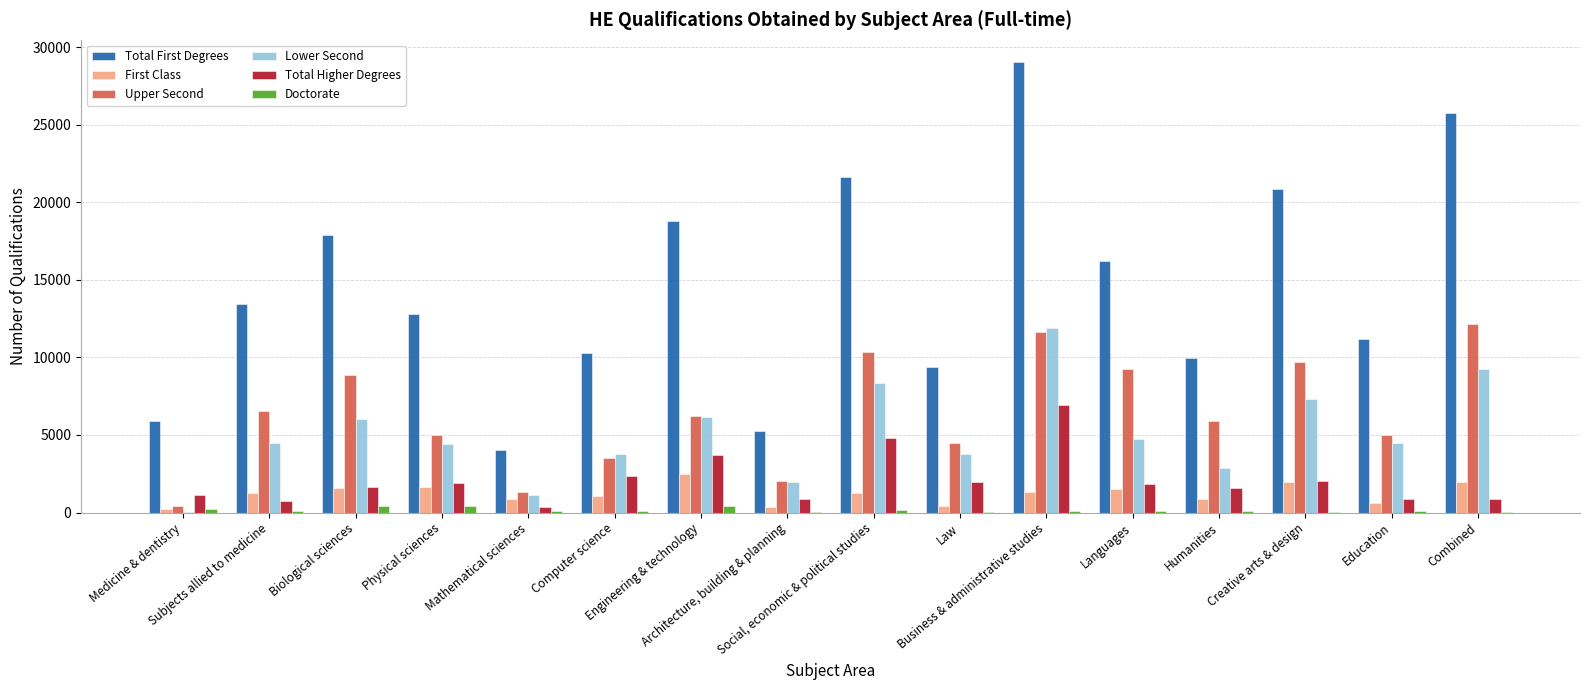

What is the sum of all Total Higher Degrees values?

33510